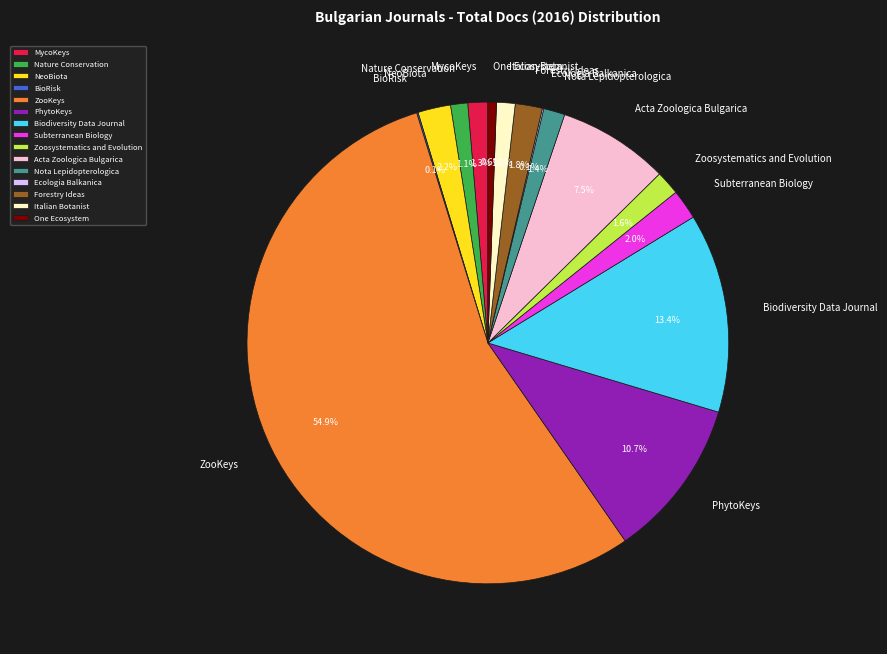

Does ZooKeys represent more than half of the total?

Yes